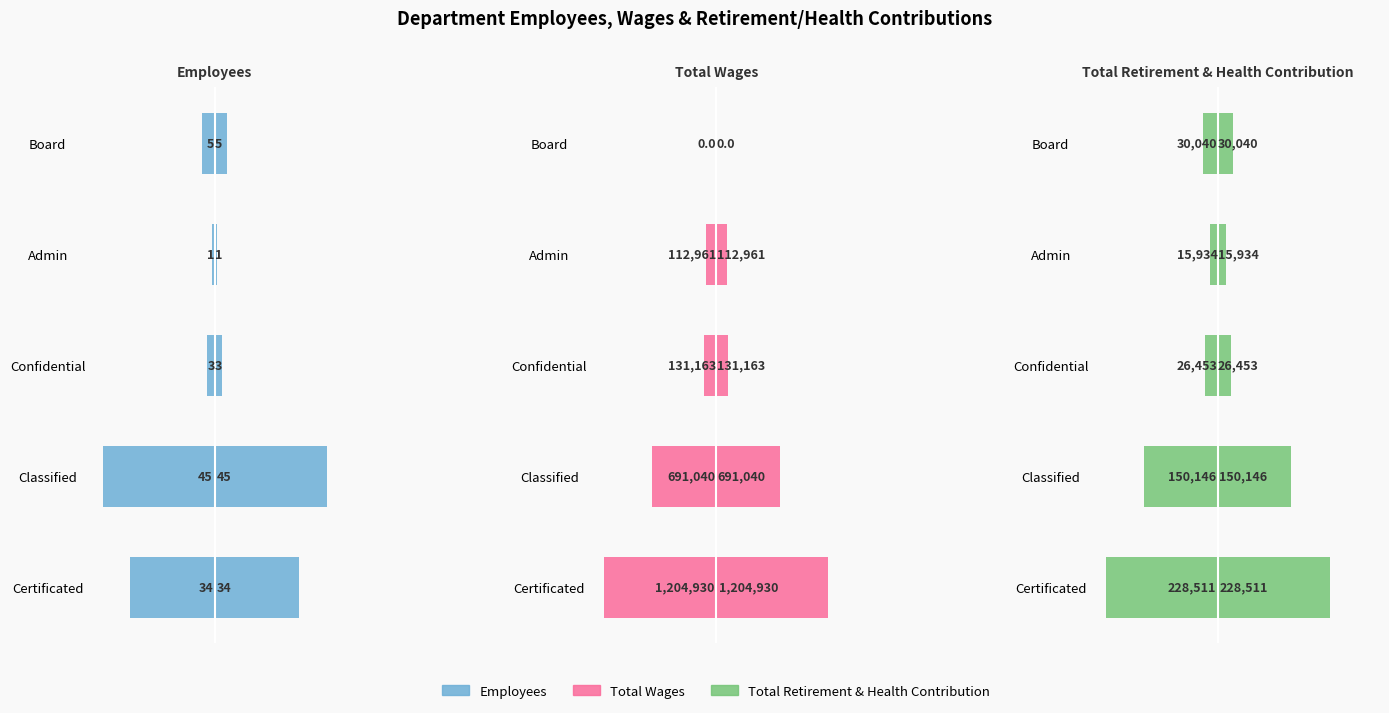

The value of Employees (right) at Board is 5. True or false?

True